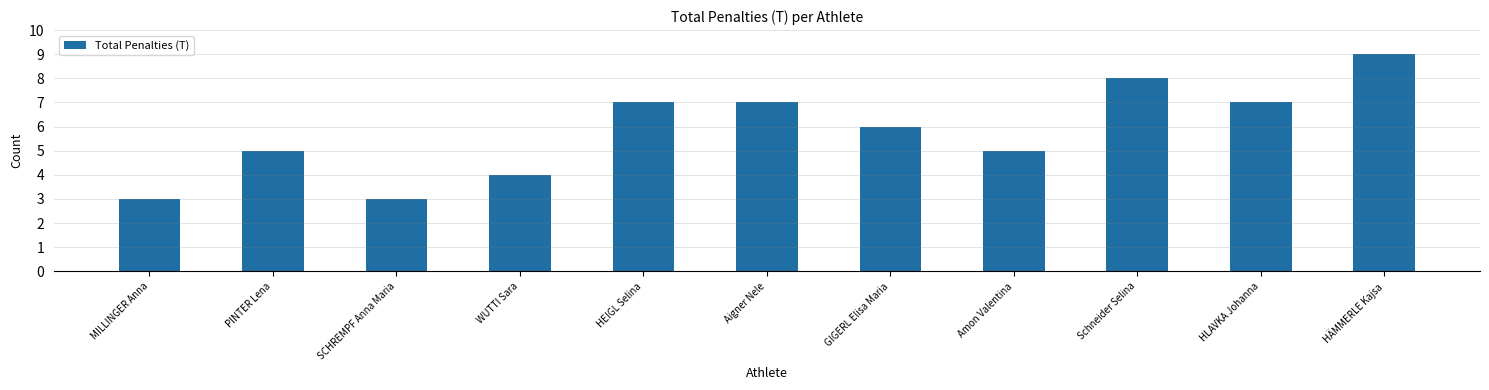

Reading left to right, extract all data points from this chart.

MILLINGER Anna=3	PINTER Lena=5	SCHREMPF Anna Maria=3	WUTTI Sara=4	HEIGL Selina=7	Aigner Nele=7	GIGERL Elisa Maria=6	Amon Valentina=5	Schneider Selina=8	HLAVKA Johanna=7	HÄMMERLE Kajsa=9